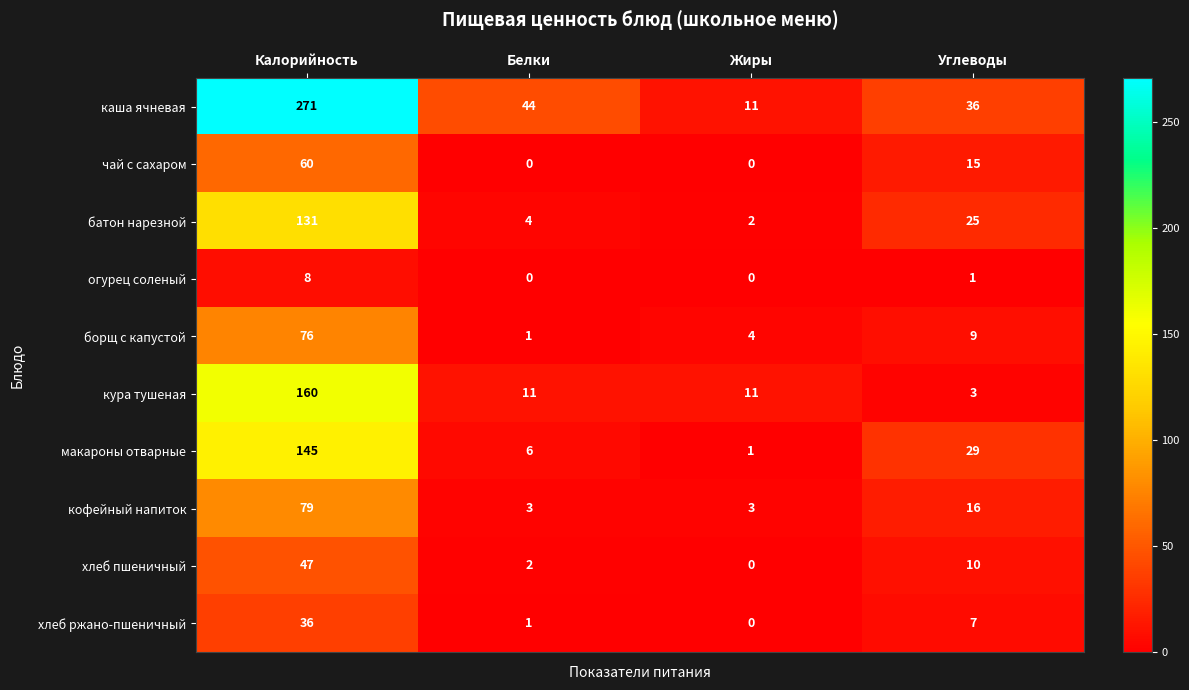

How many кофейный напиток values are between 3 and 79?

4